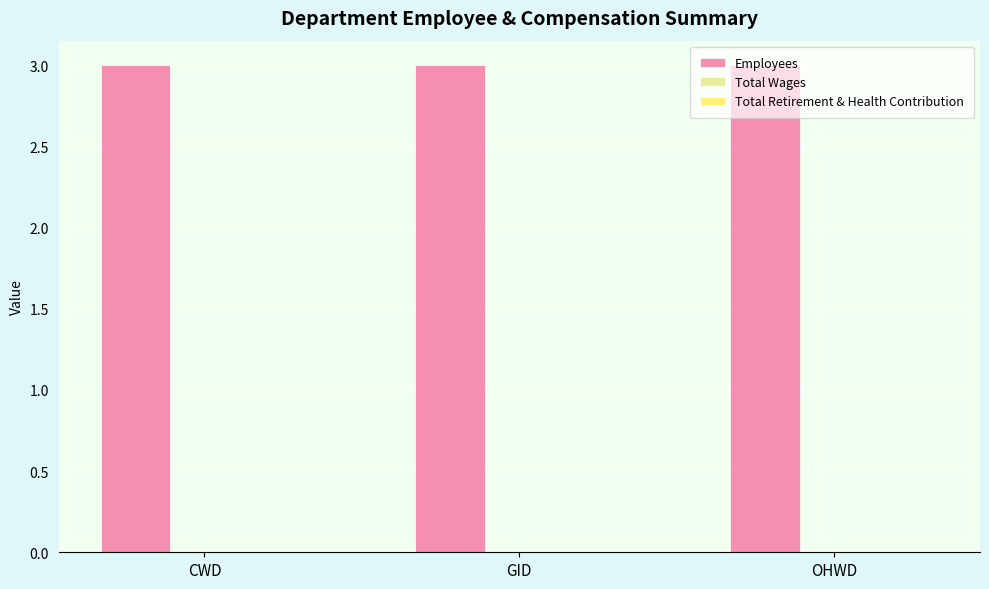

Which series has the largest range (max minus min)?

Employees